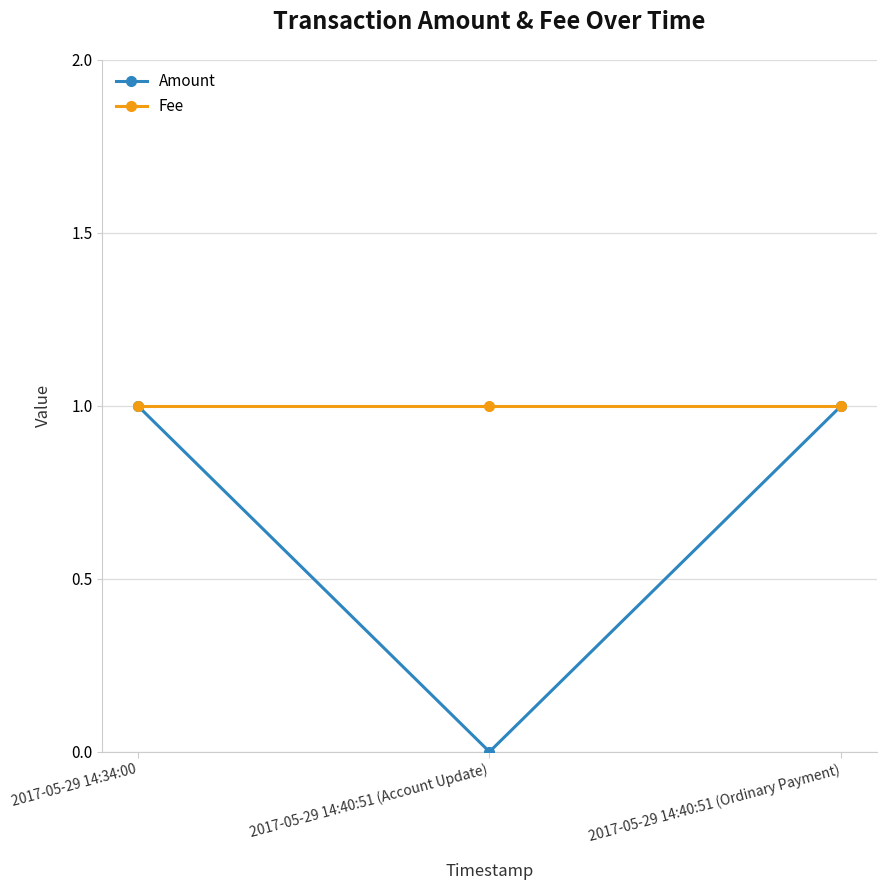

List the series in order of their overall mean, lowest first.

Amount, Fee